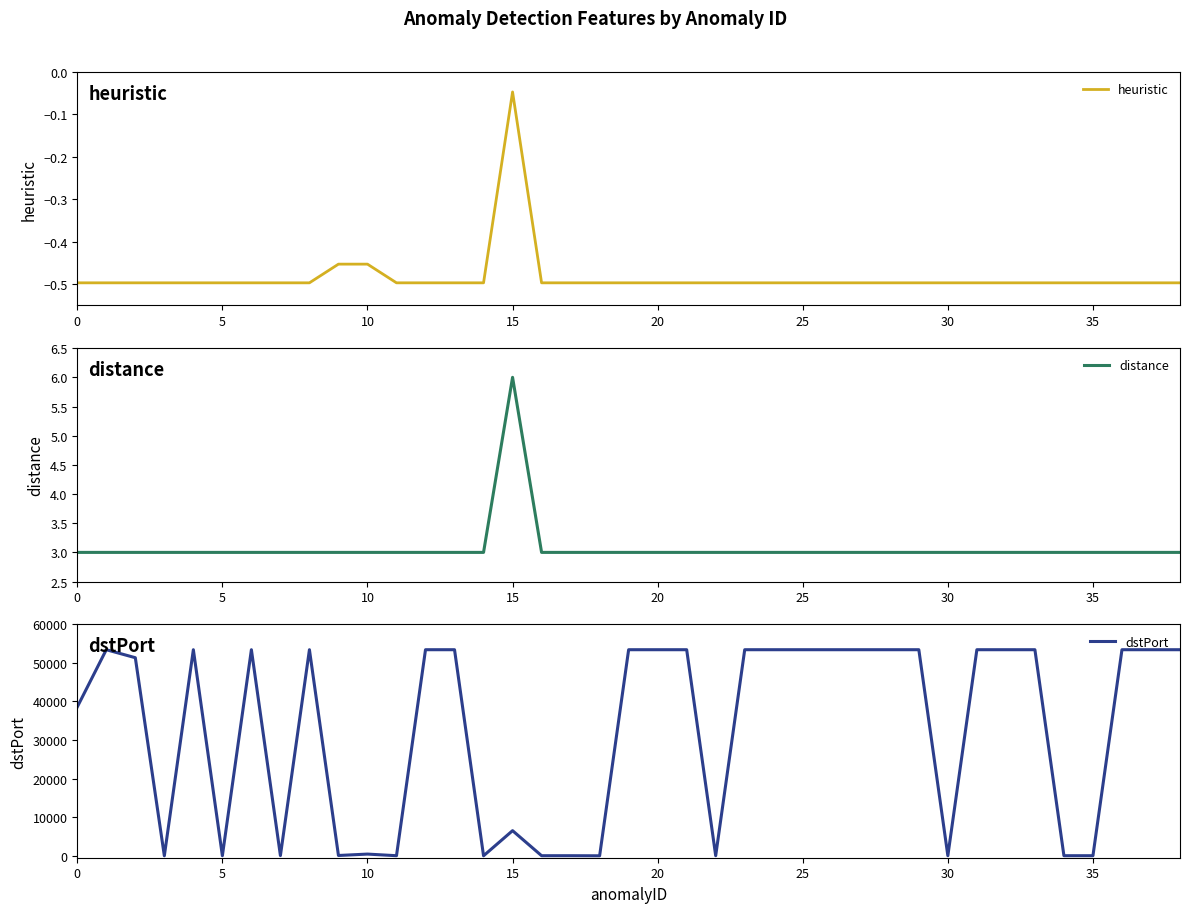

The value of dstPort at 11 is 23.0. True or false?

True